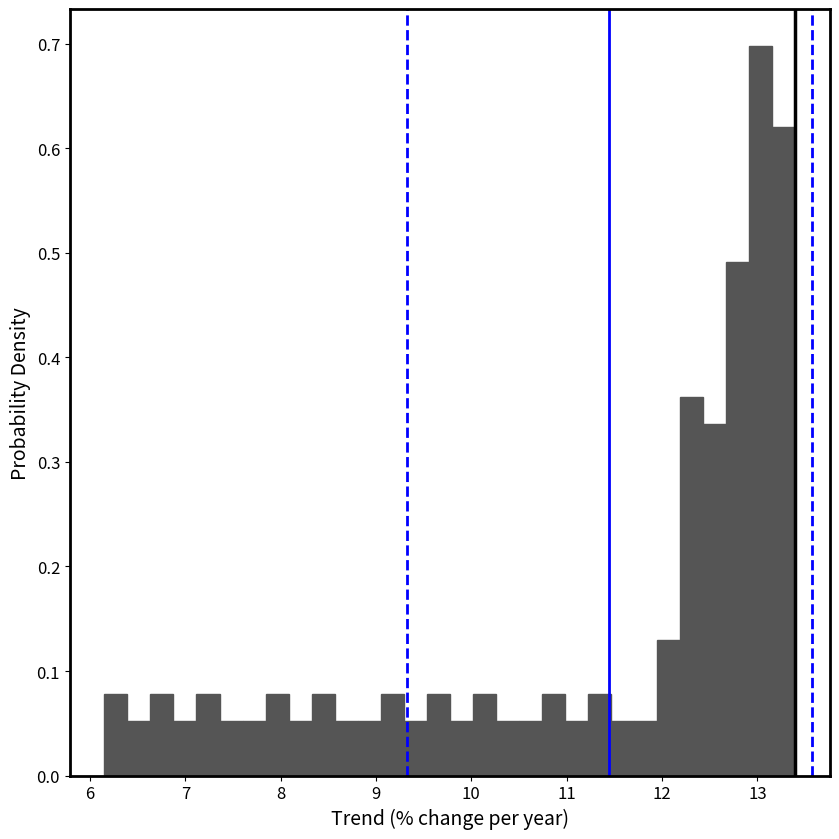

Around what value on the x-axis is the tallest bar? Give the approximate position of its centre, as read against the axis.

13.0